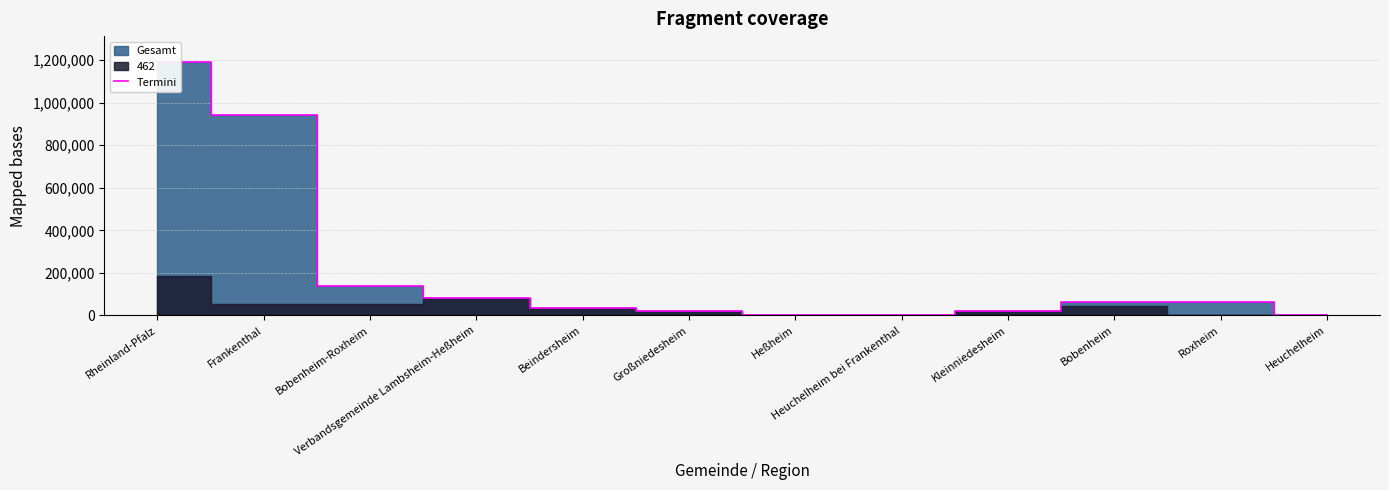

What is the difference between the maximum and minimum values?

1192297